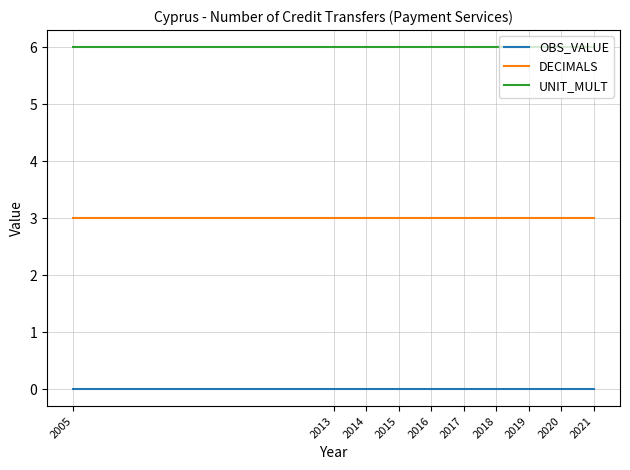

What is the total value across all series at 2019?

9